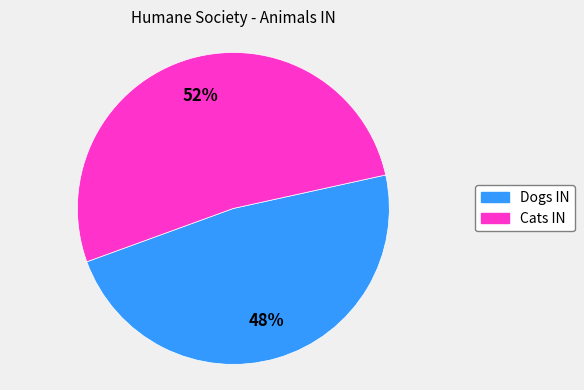

Which has a higher value, Dogs IN or Cats IN?

Cats IN